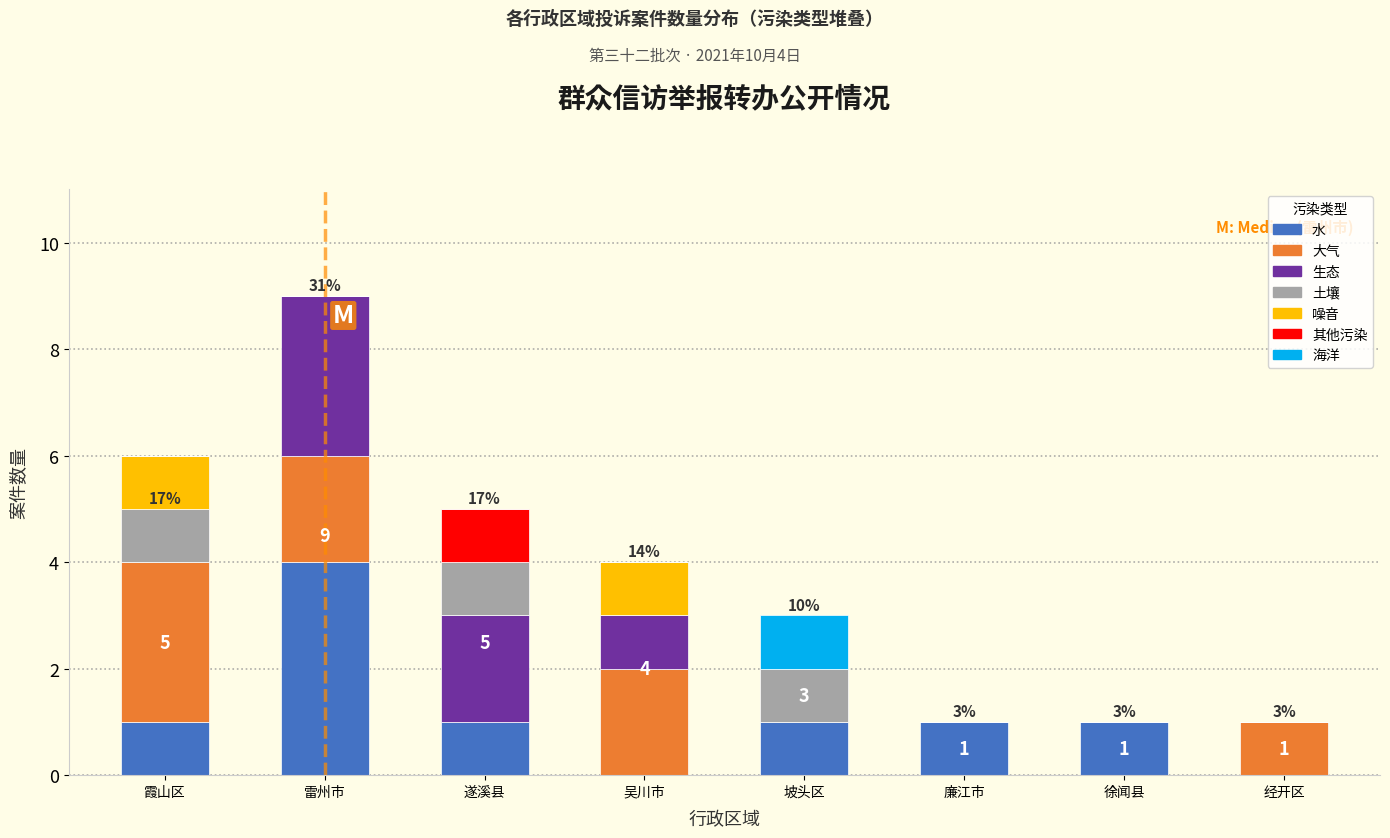

What is the highest value of the 水 series?

4